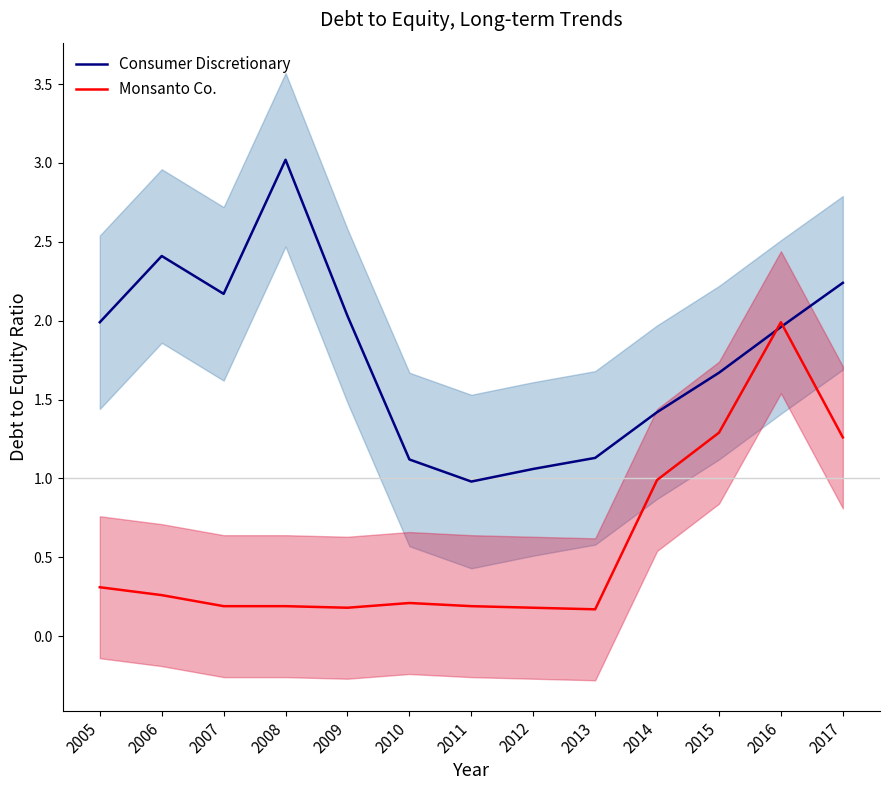

The value of Consumer Discretionary at 2005 is 2.8. True or false?

False